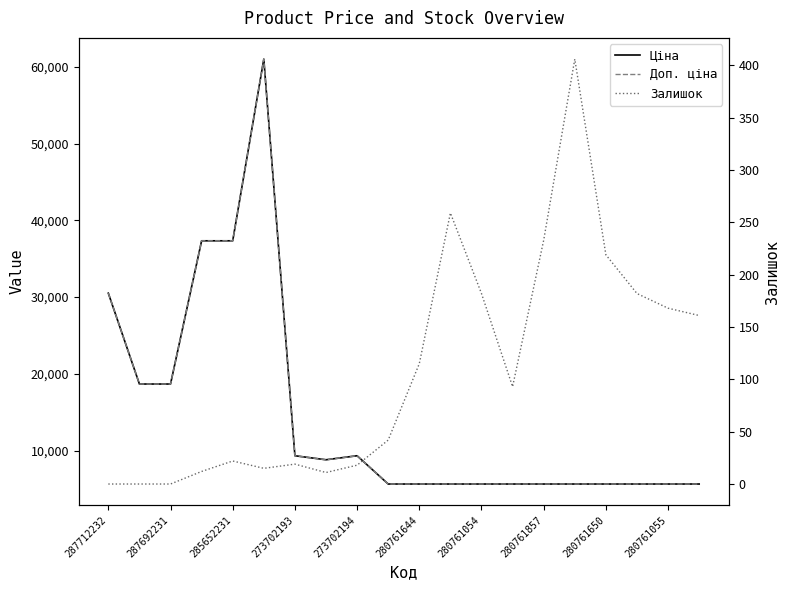

At which label does Ціна reach its minimum?

280761055